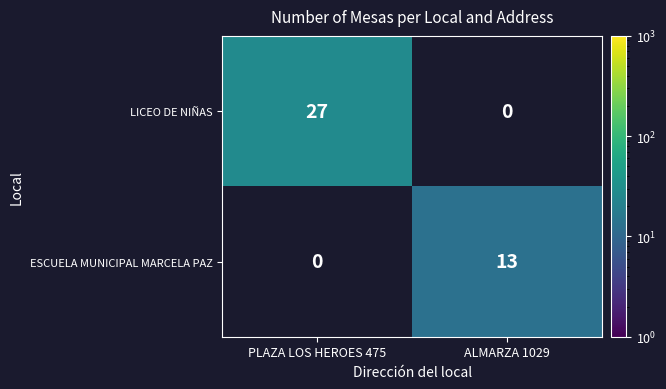

Is it true that ESCUELA MUNICIPAL MARCELA PAZ equals 23 at ALMARZA 1029?

False